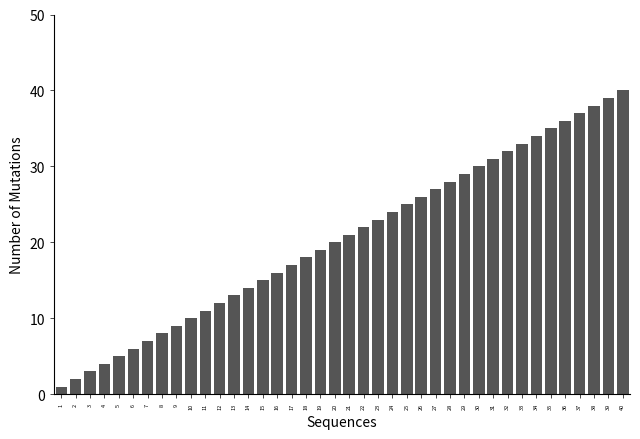

Rank the categories by value from lowest to highest.

1, 2, 3, 4, 5, 6, 7, 8, 9, 10, 11, 12, 13, 14, 15, 16, 17, 18, 19, 20, 21, 22, 23, 24, 25, 26, 27, 28, 29, 30, 31, 32, 33, 34, 35, 36, 37, 38, 39, 40